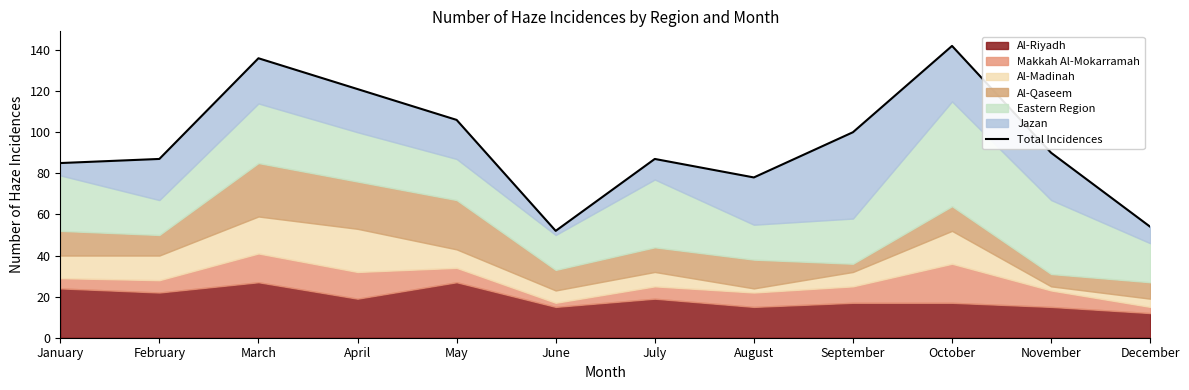

Rank the categories by value from lowest to highest.

June, December, August, January, February, July, November, September, May, April, March, October